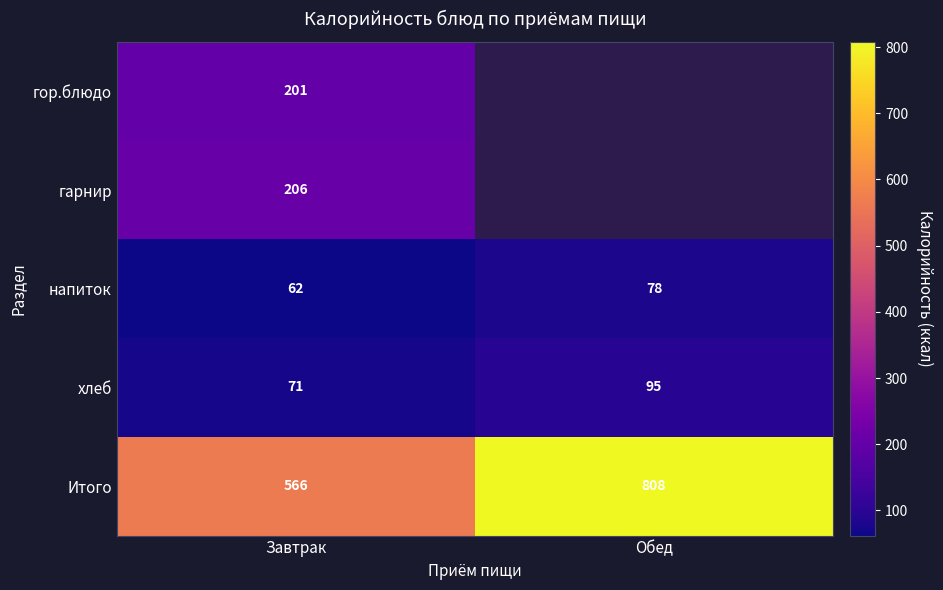

True or false: гор.блюдо has a value of 201.0 at Завтрак.

True